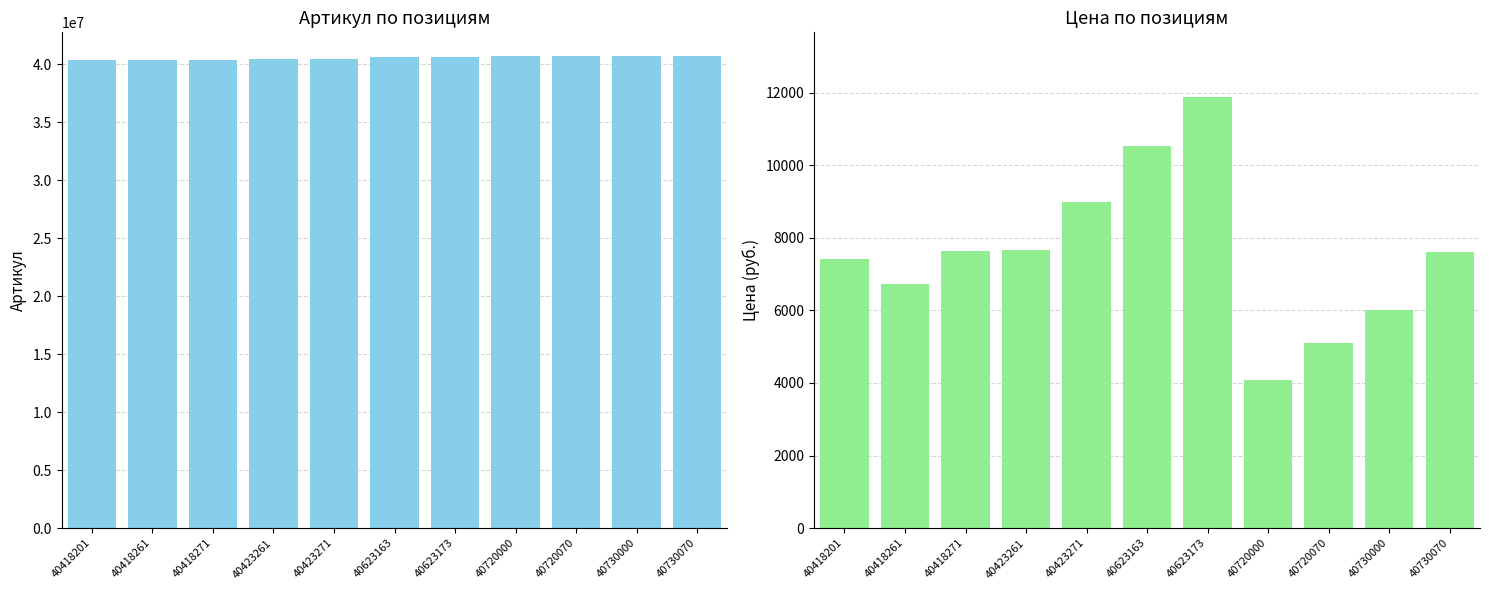

Is the value of Цена at 40418261 greater than the value of Артикул (числовой) at 40623163?

No